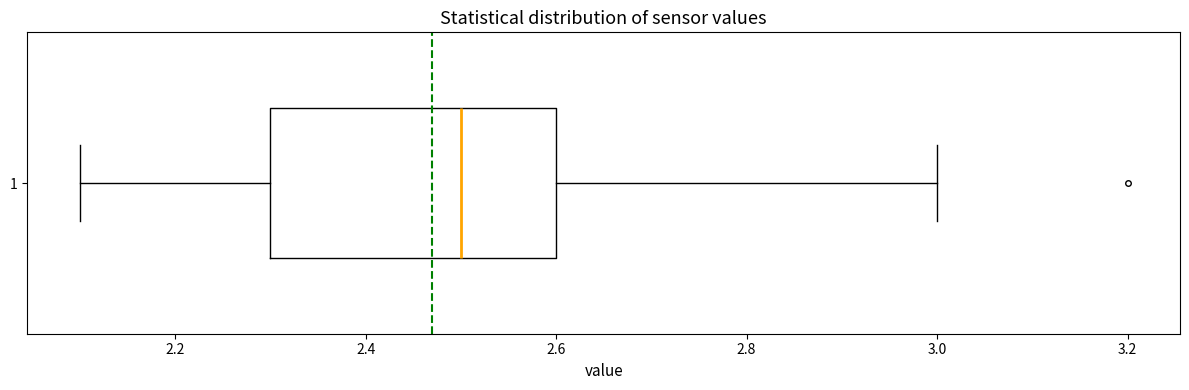

Transcribe this box plot: give where the median line is, the range the box spans, and where the two whiskers end, as read against the x-axis. The values are not printed on the chart, so give them approximately, as read against the axis.

median 2.5, box 2.3 to 2.6, whiskers 2.1 to 3.0